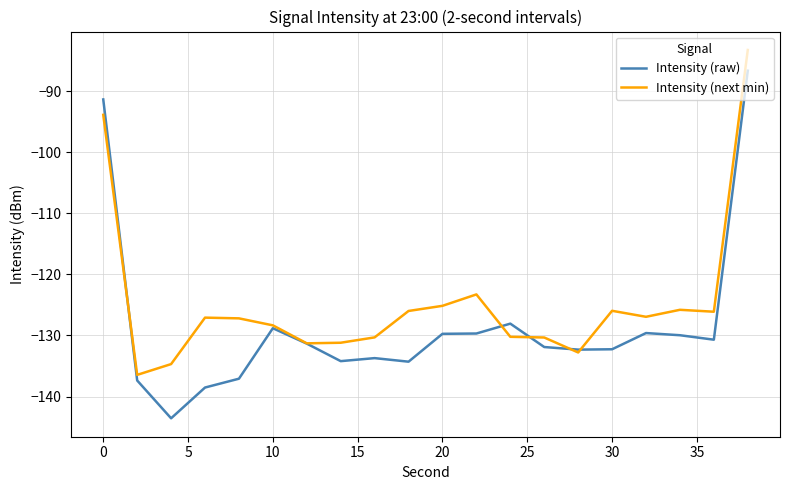

Rank the series by their average value, from highest to lowest.

Intensity (next min), Intensity (raw)